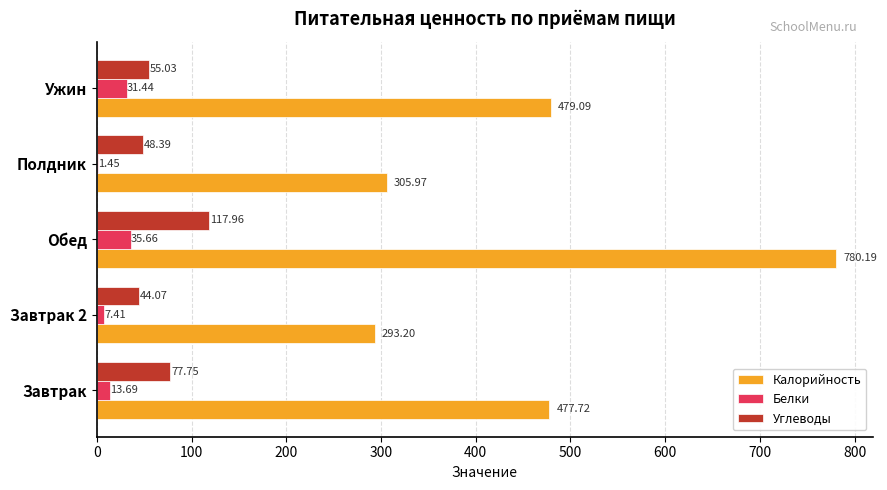

How many categories are shown in the chart?

5